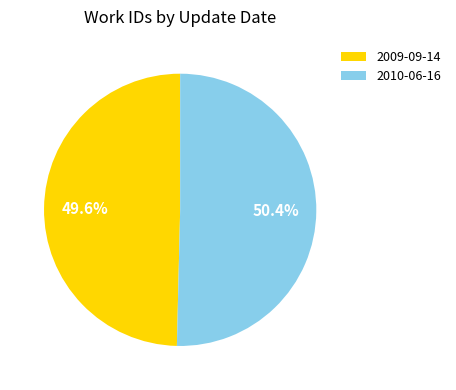

How many segments does this pie chart have?

2